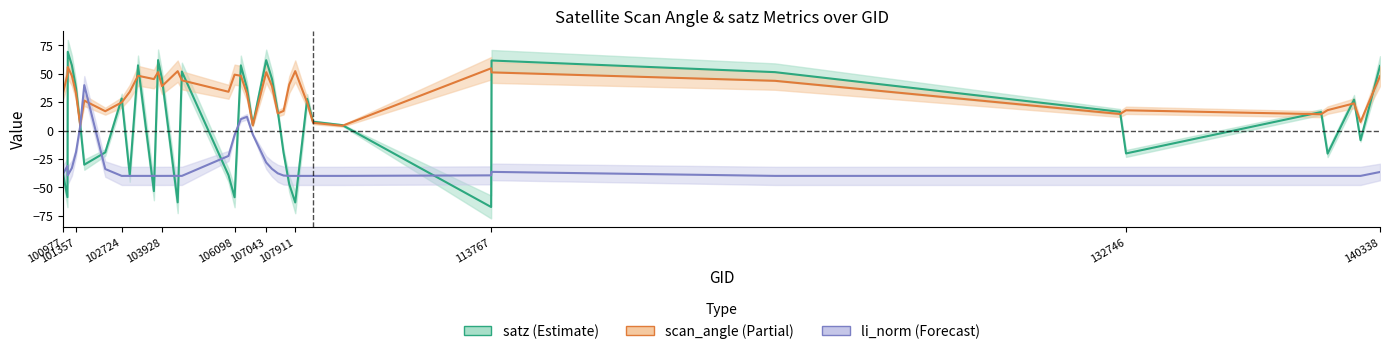

How many negative values does the li_norm (Forecast) series have?

36